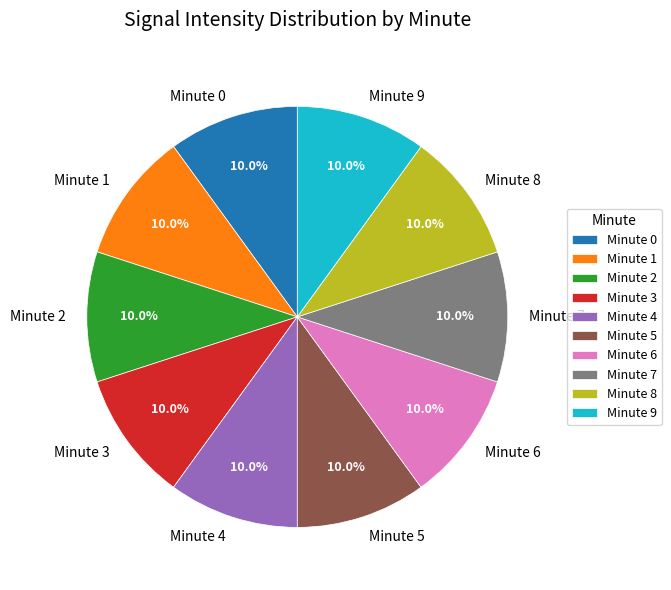

Is there a majority slice in this chart?

No